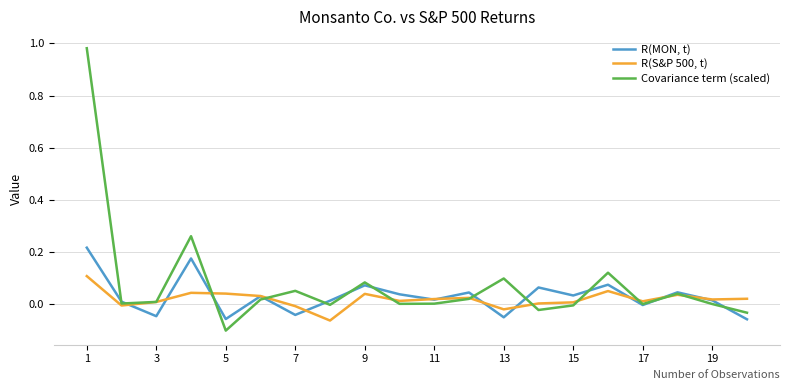

Which series has the largest range (max minus min)?

Covariance term (scaled)